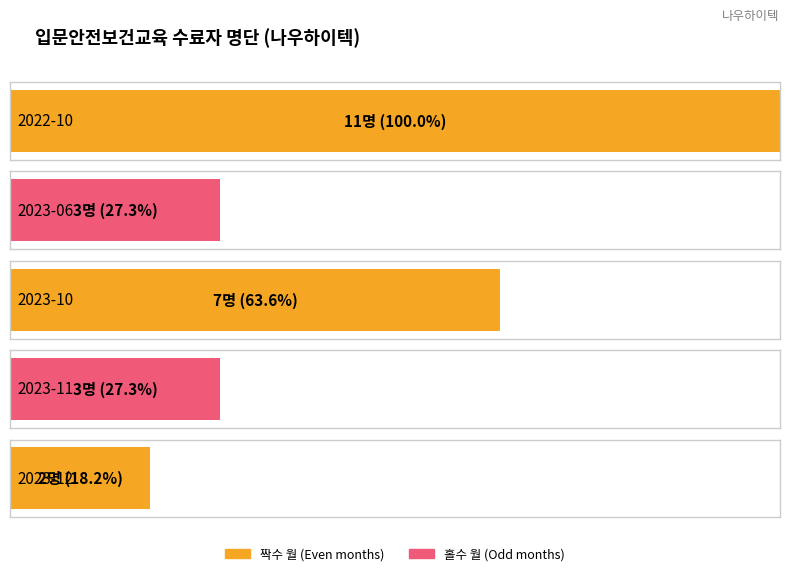

Reading left to right, what are all the values shown in this chart?

2022-10=11	2023-06=3	2023-10=7	2023-11=3	2023-12=2